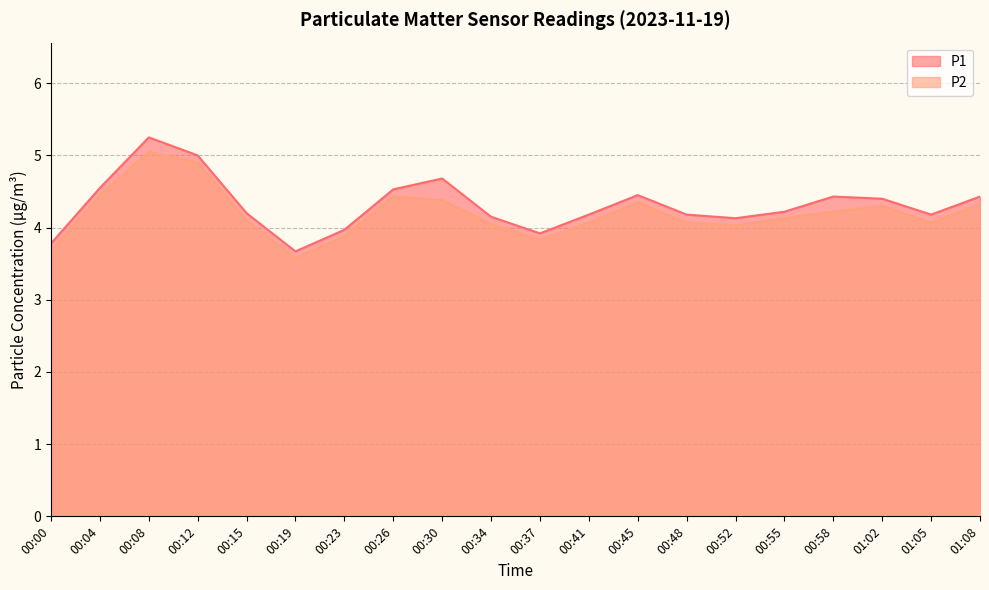

The P1 series shows 9.1 at 00:08. True or false?

False